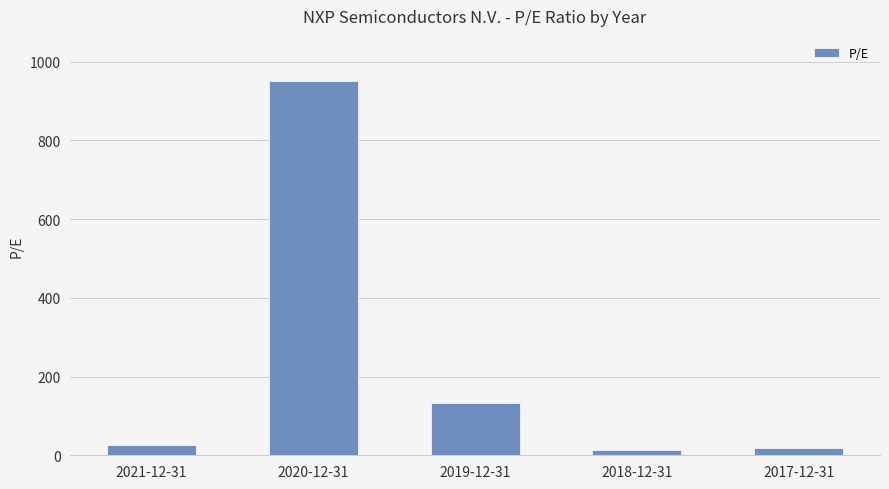

Does the chart contain stacked bars?

No